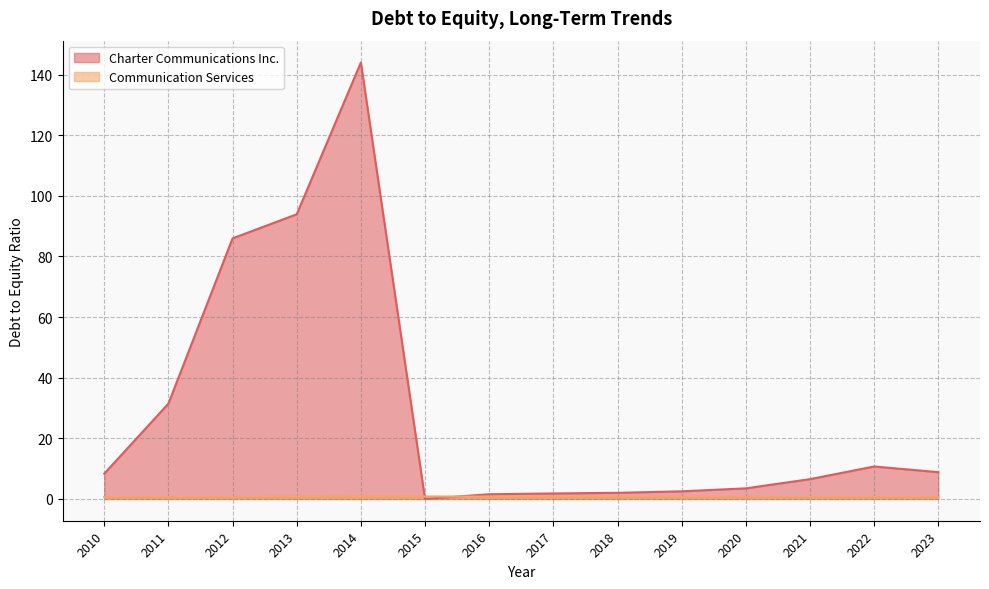

What is the average value of the Communication Services series?

0.7